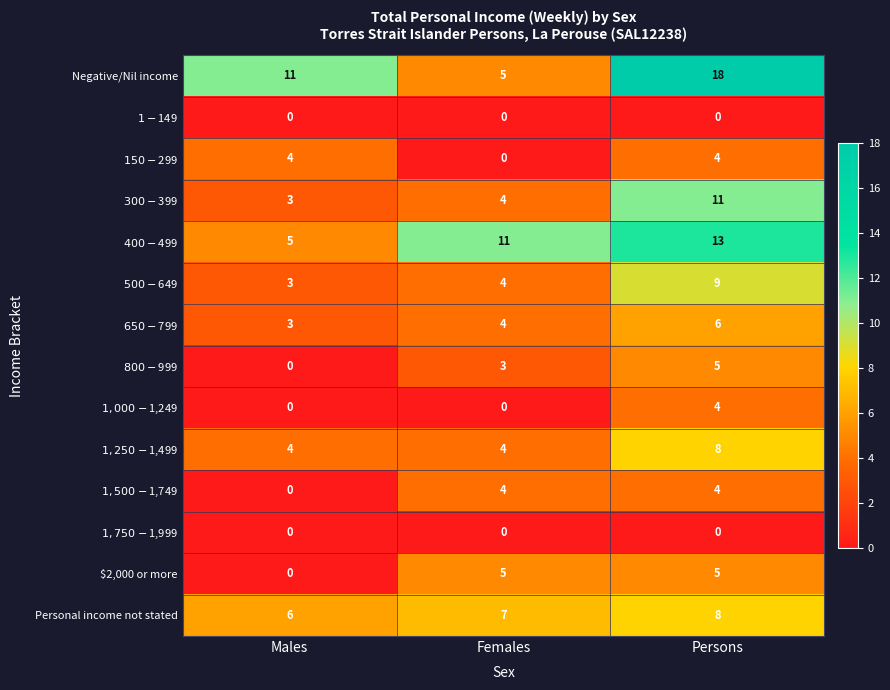

Is it true that $2,000 or more equals 9 at Persons?

False